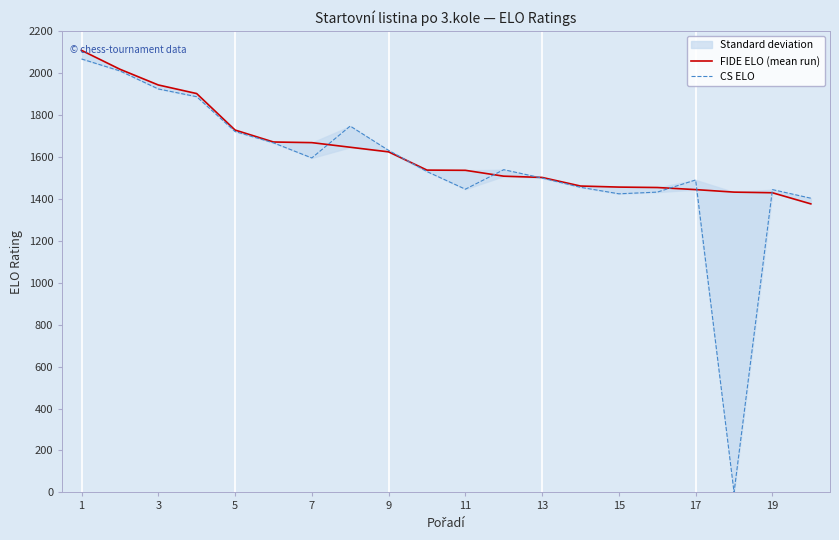

After their last crossing, which series has the higher values: FIDE ELO (mean run) or CS ELO?

CS ELO